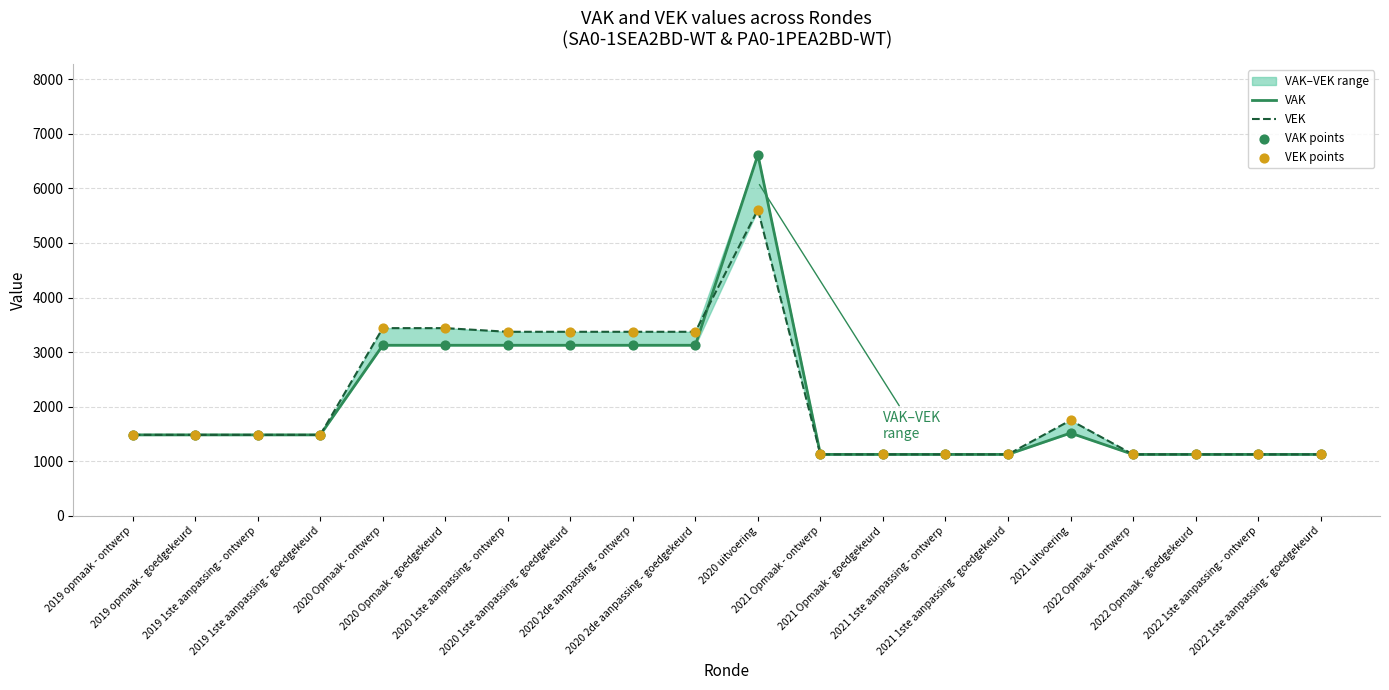

Which series has the largest total across all categories?

VEK